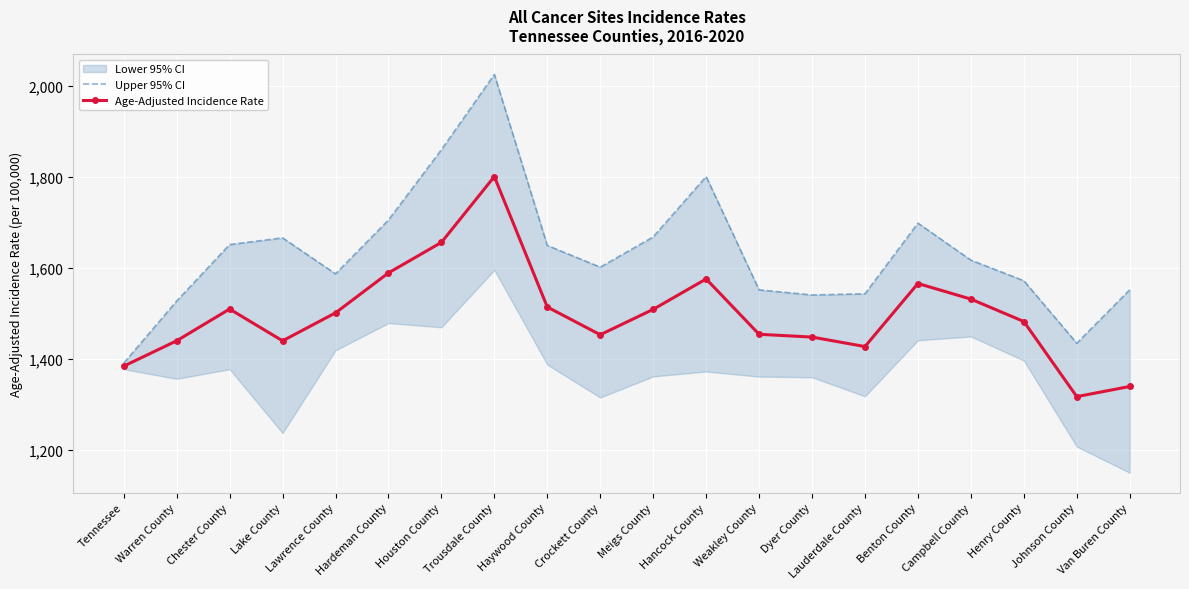

How many values in the Upper 95% CI series exceed 1617?

10